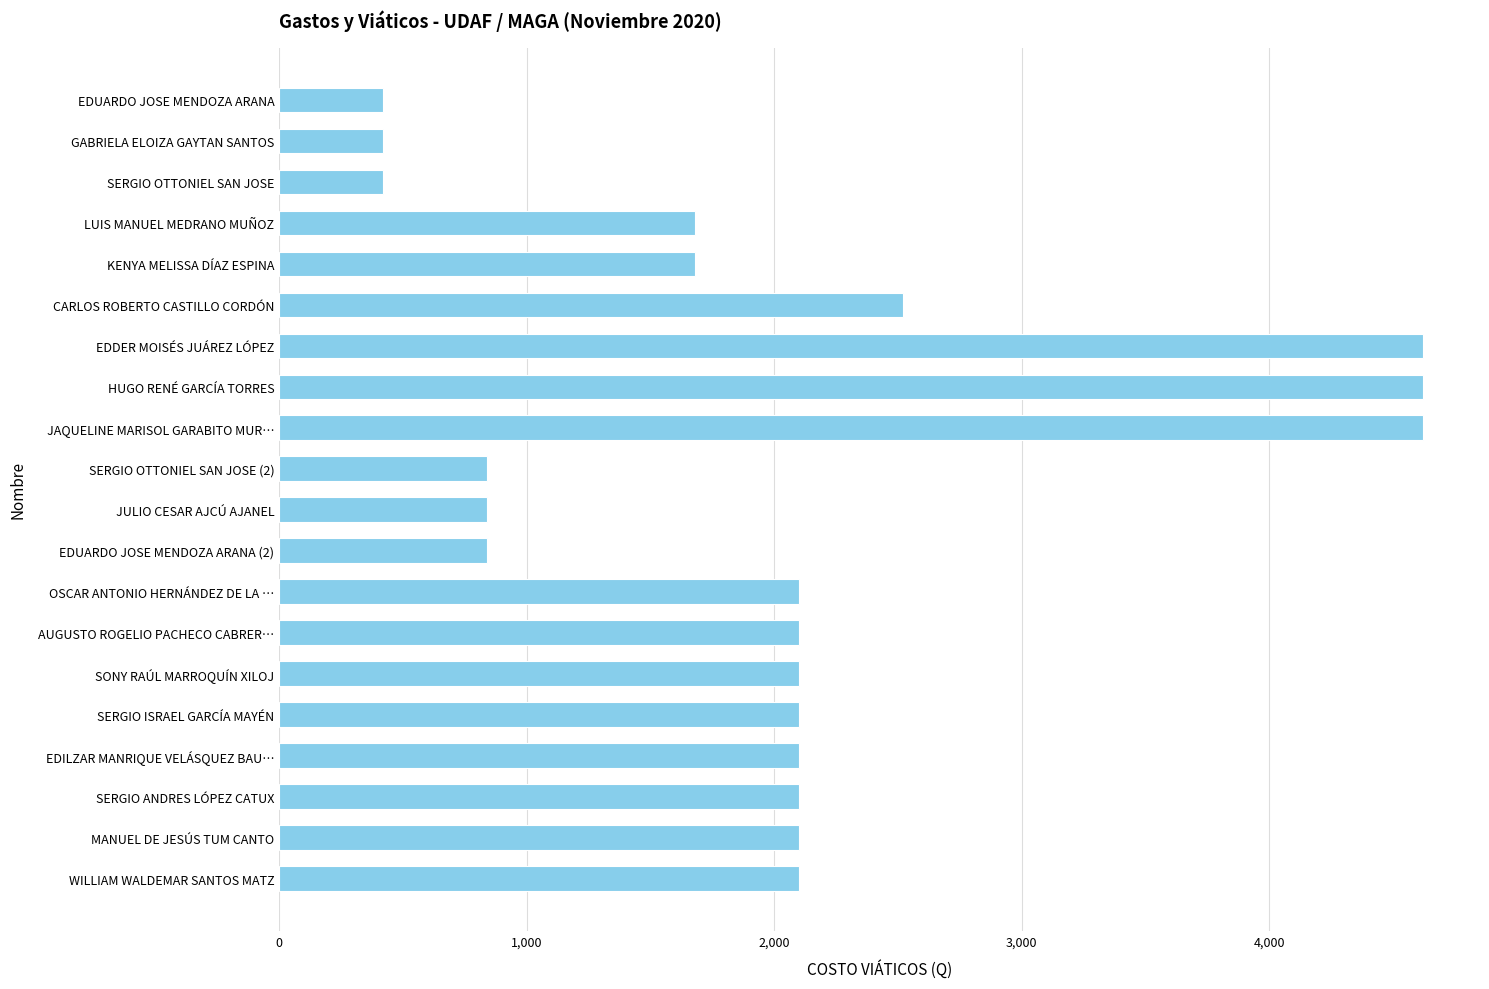

What is the difference between the maximum and minimum values?

4200